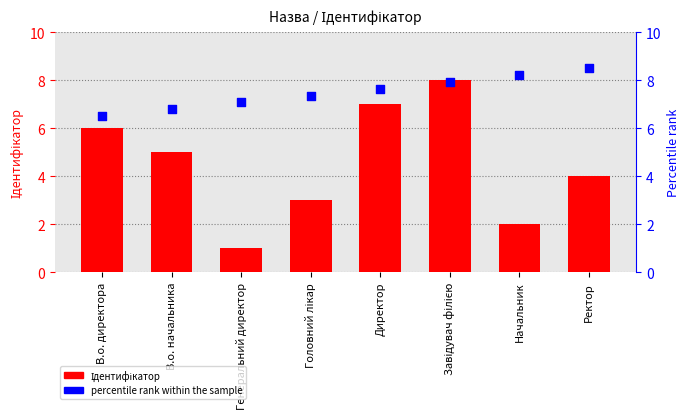

Which series has the largest total across all categories?

percentile rank within the sample